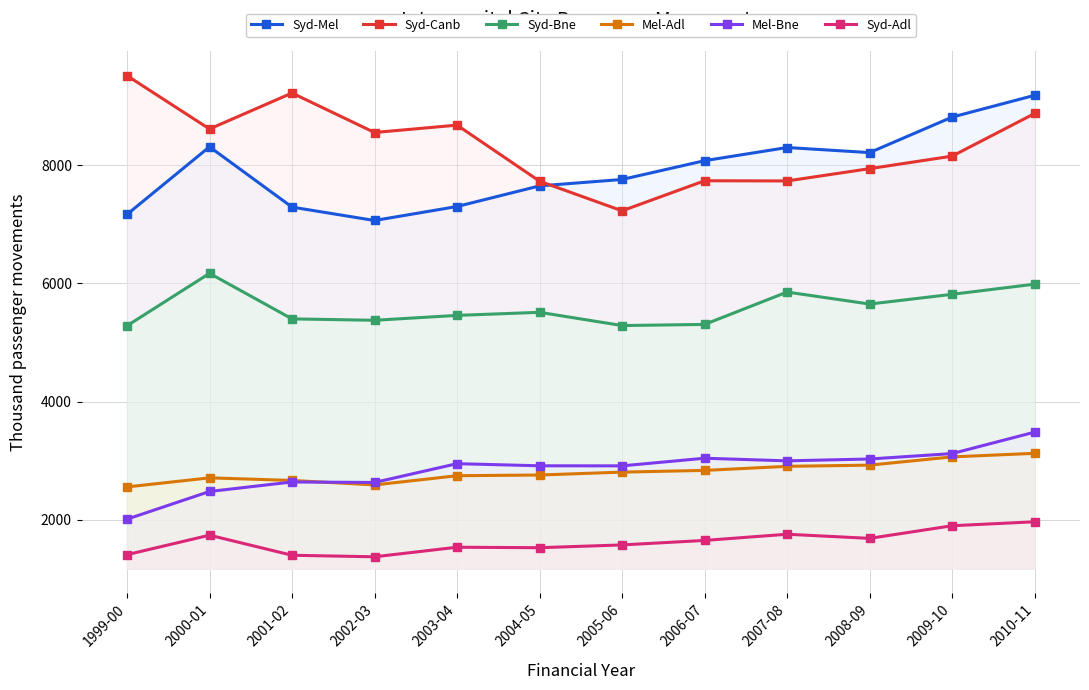

Which category has the highest value across all series?

1999-00